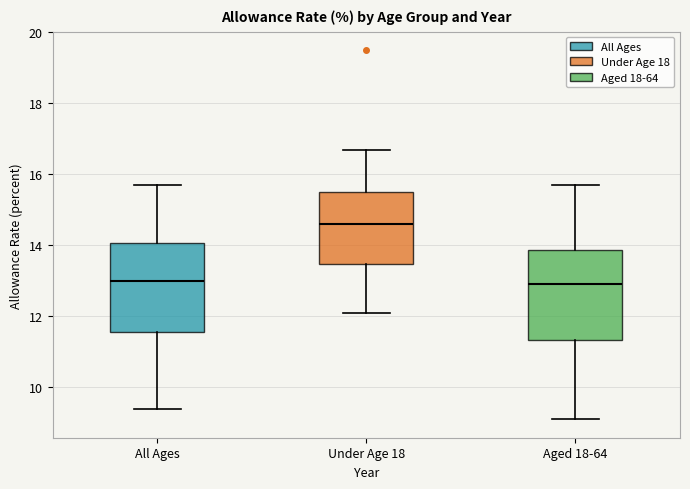

Where does the median line of the box for Under Age 18 sit on the y-axis? The values are not printed on the chart, so give them approximately, as read against the axis.

14.6